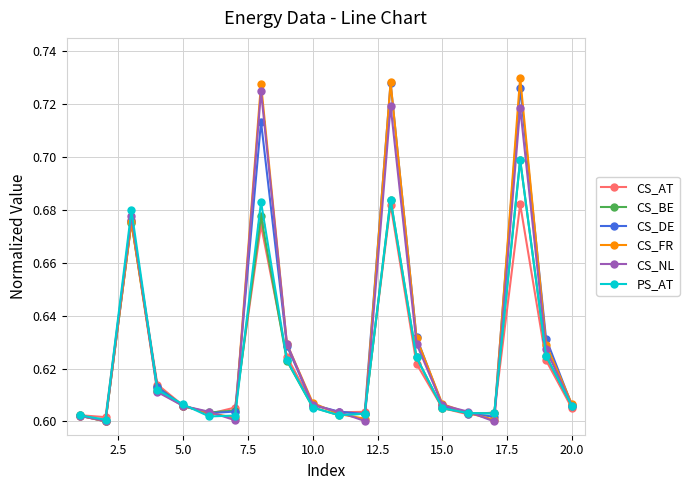

True or false: CS_FR has more than 0 points higher than both neighbors.

True